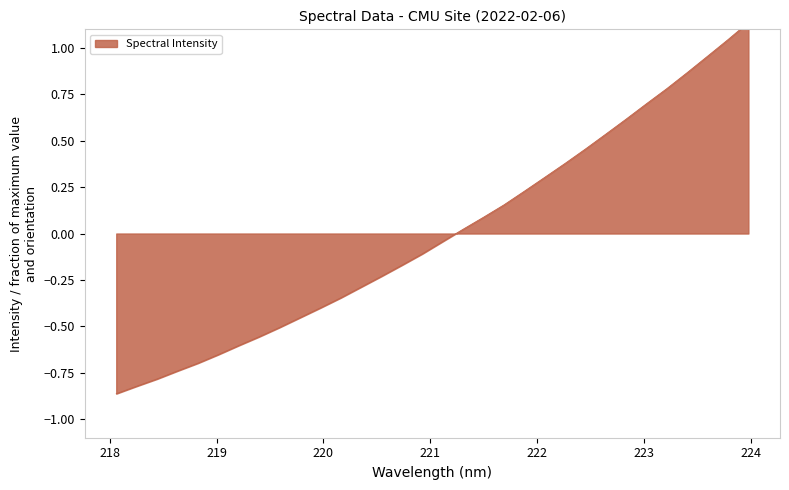

What is the smallest value displayed?

-0.9